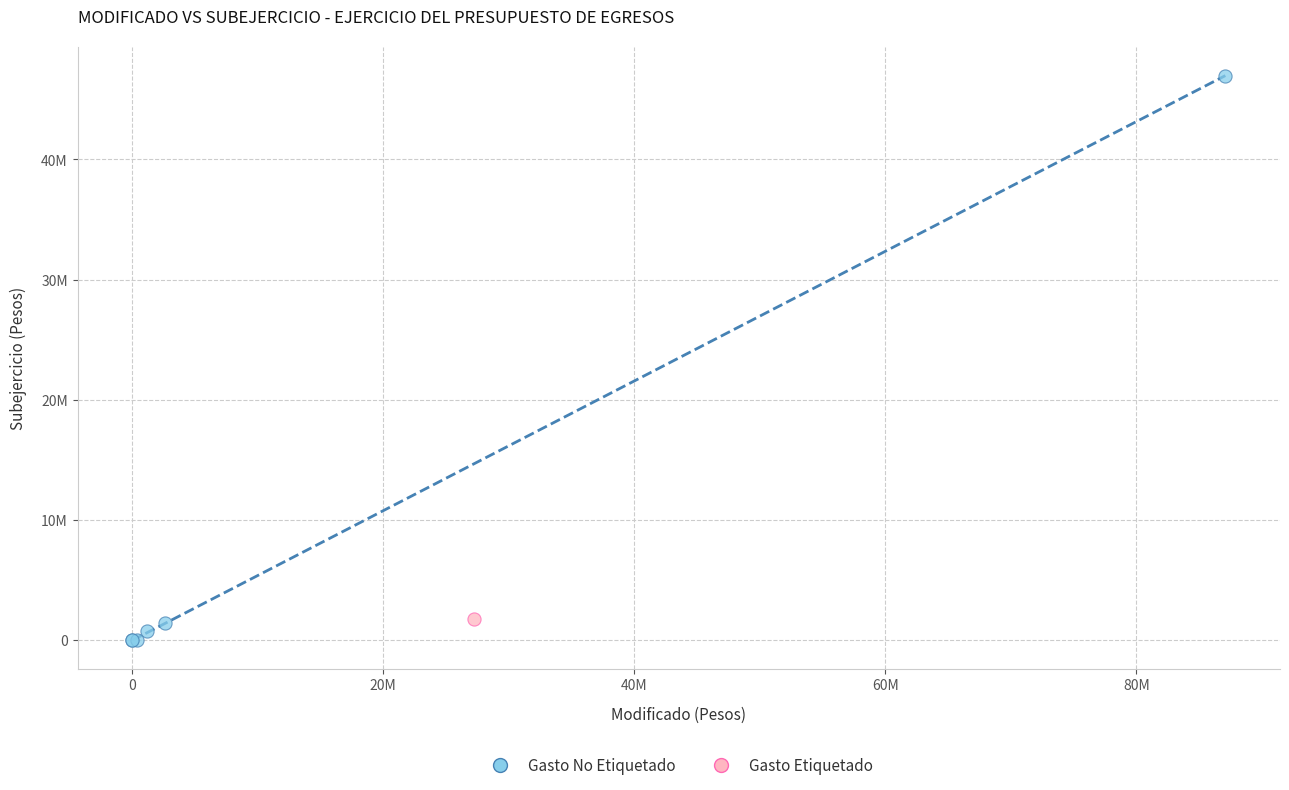

What are all the series names shown in the legend?

Gasto No Etiquetado, Gasto Etiquetado